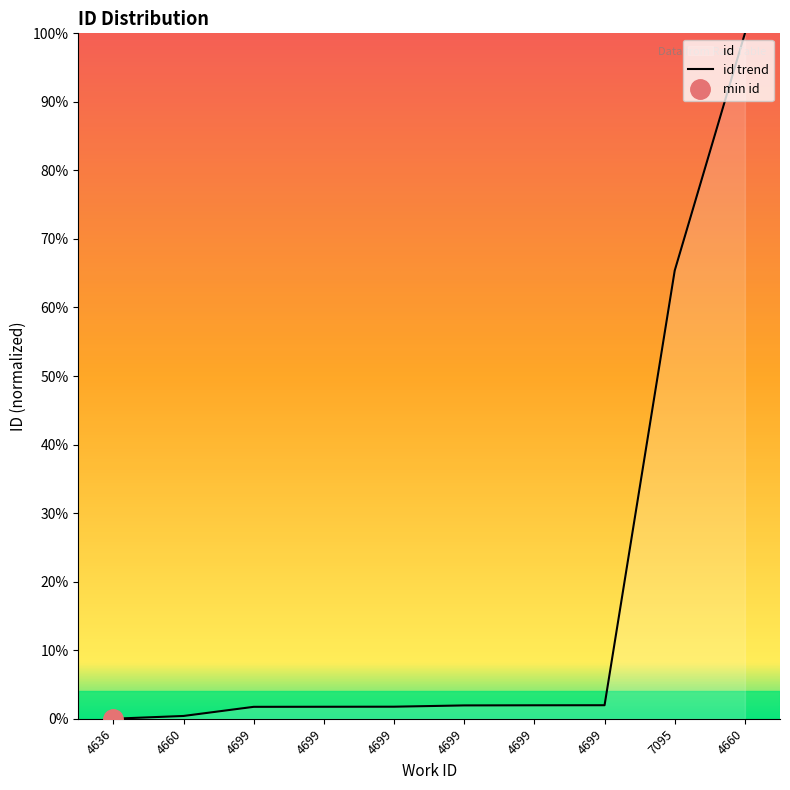

What is the maximum value shown in the chart?

100.0